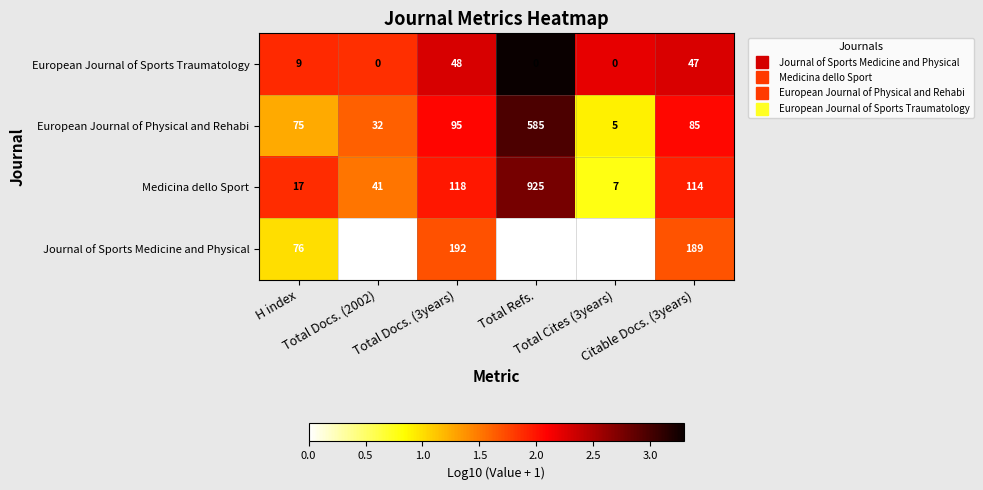

List the series in order of their peak value, highest first.

Journal of Sports Medicine and Physical, Medicina dello Sport, European Journal of Physical and Rehabi, European Journal of Sports Traumatology